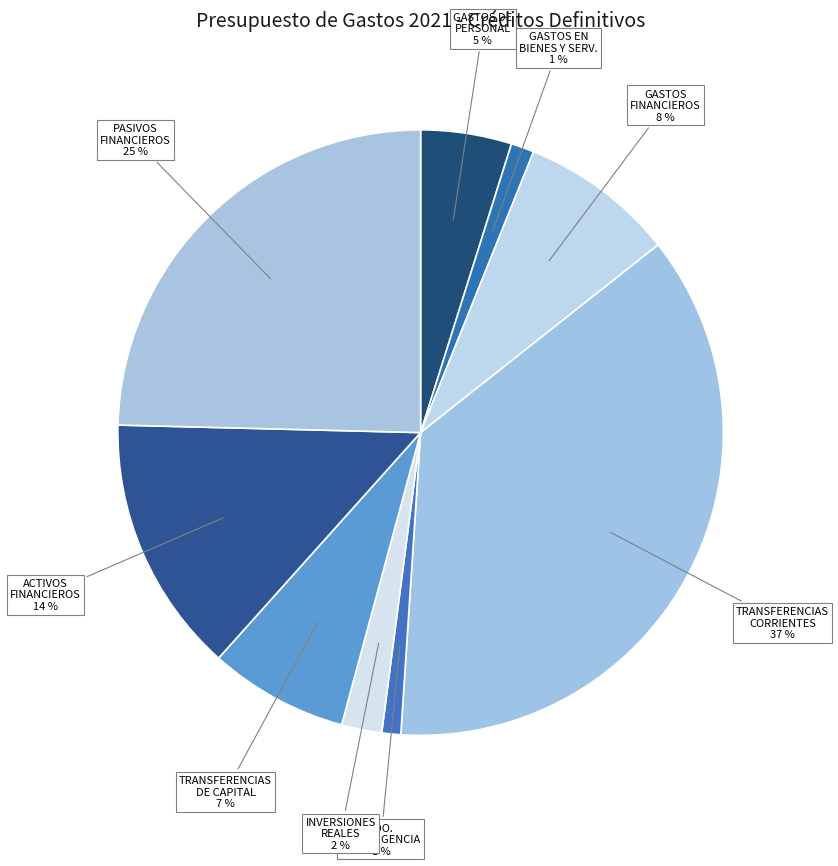

Between TRANSFERENCIAS CORRIENTES and PASIVOS FINANCIEROS, which is larger?

TRANSFERENCIAS CORRIENTES